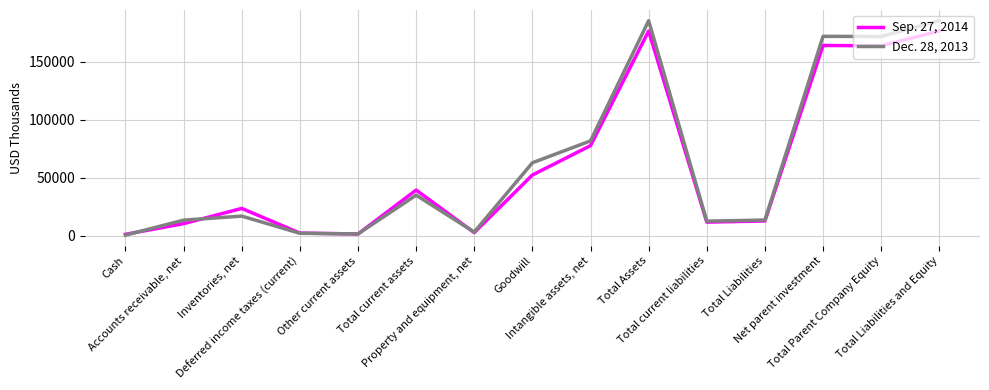

Count the number of data series in this chart.

2